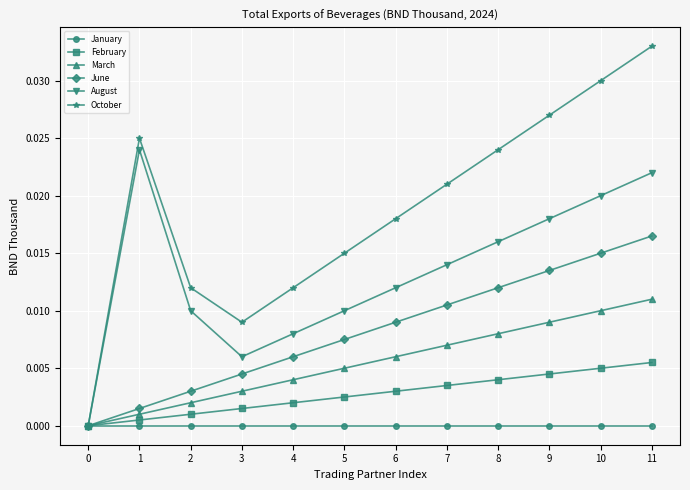

True or false: March has more than 0 interior local peaks.

False